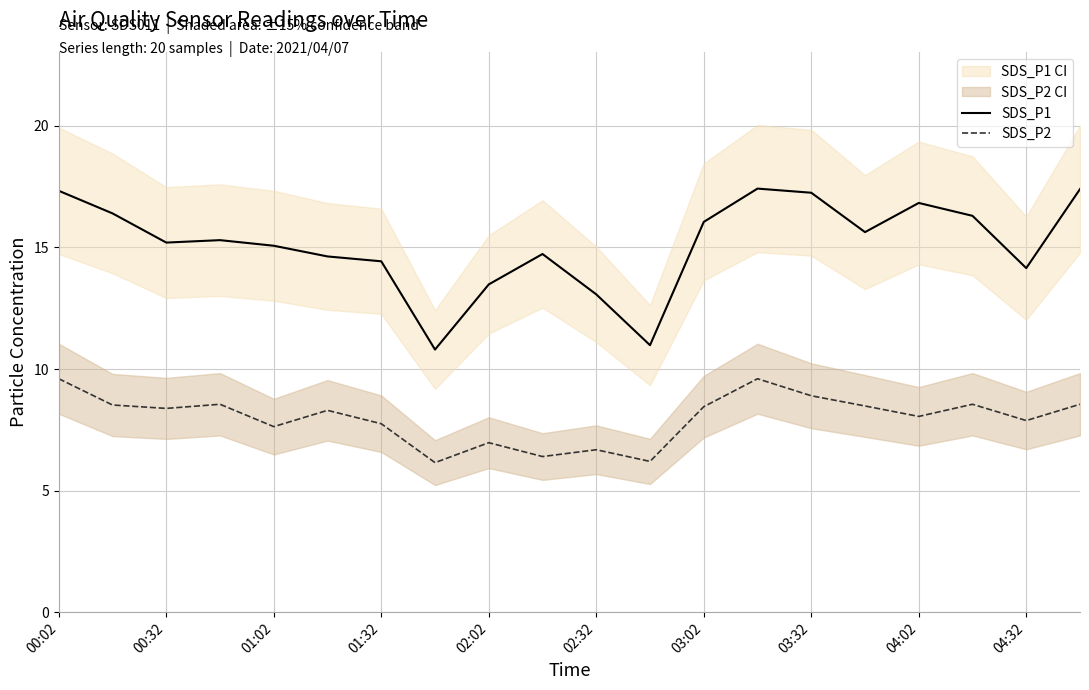

Which series has the largest range (max minus min)?

SDS_P1